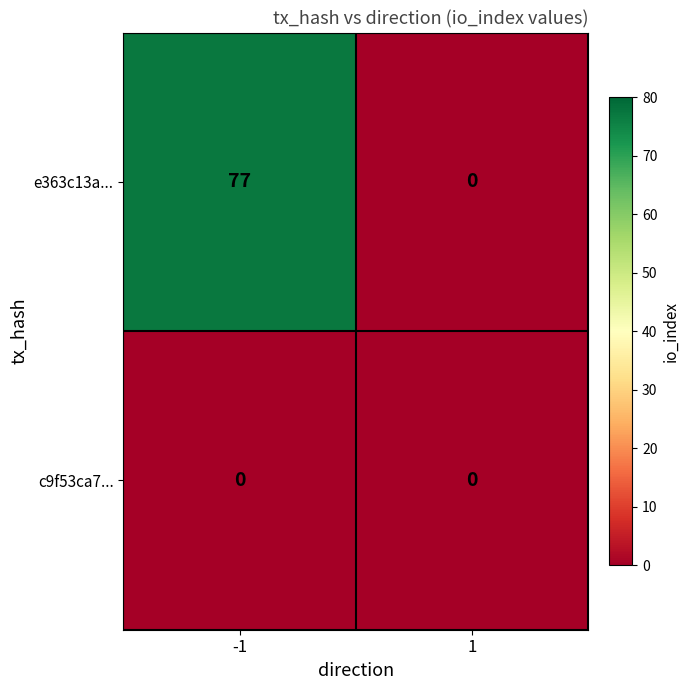

At -1, list the series in order from largest to smallest.

e363c13a..., c9f53ca7...